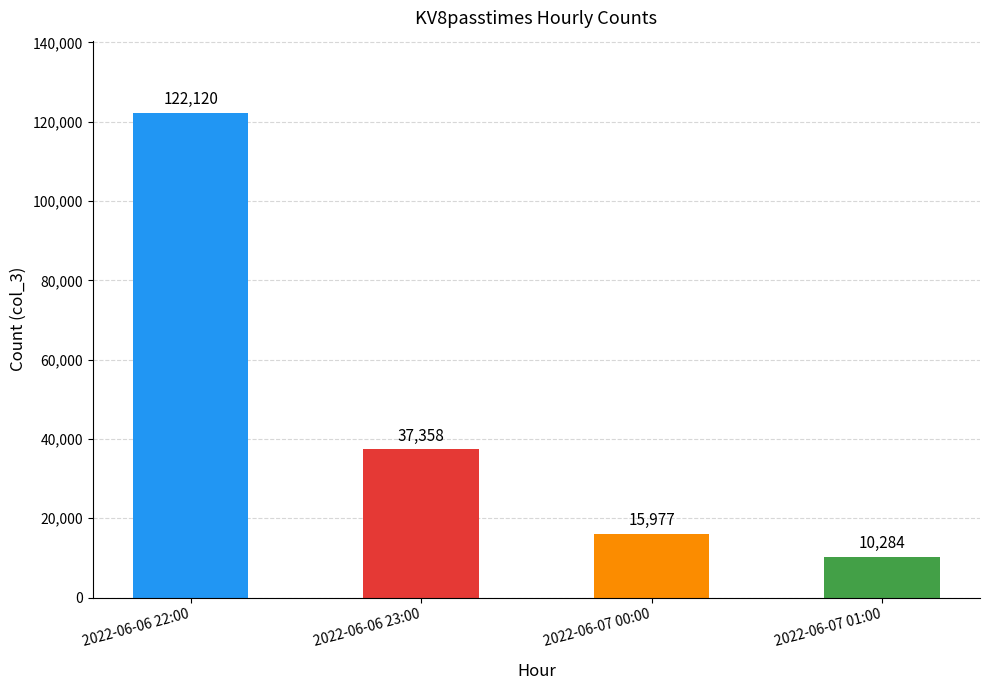

What is the maximum value shown in the chart?

122120